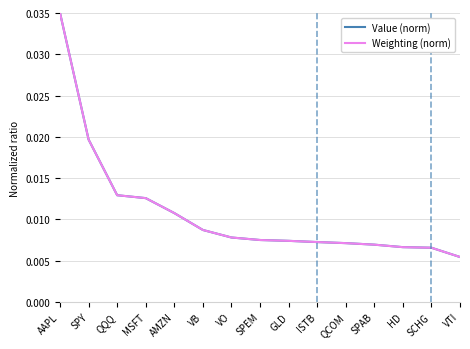

What are all the series names shown in the legend?

Value (norm), Weighting (norm)